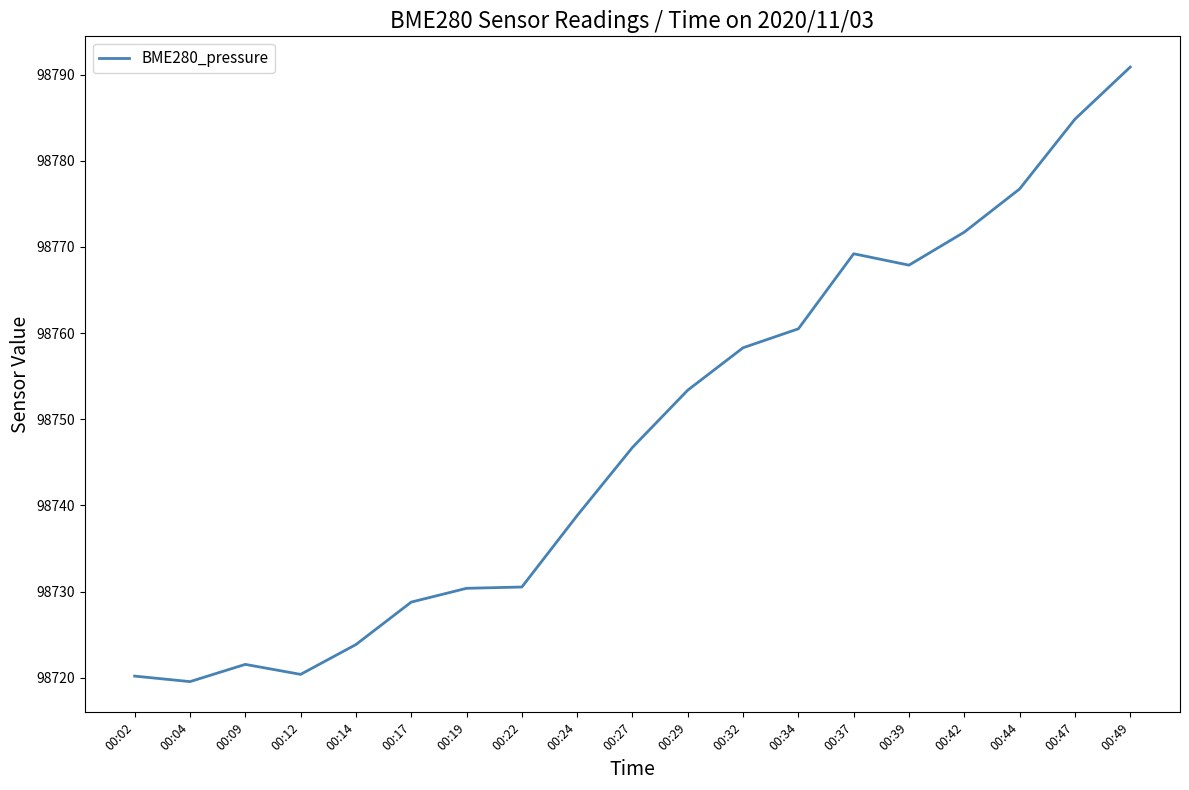

What is the difference between the values at 00:14 and 00:24?

15.0